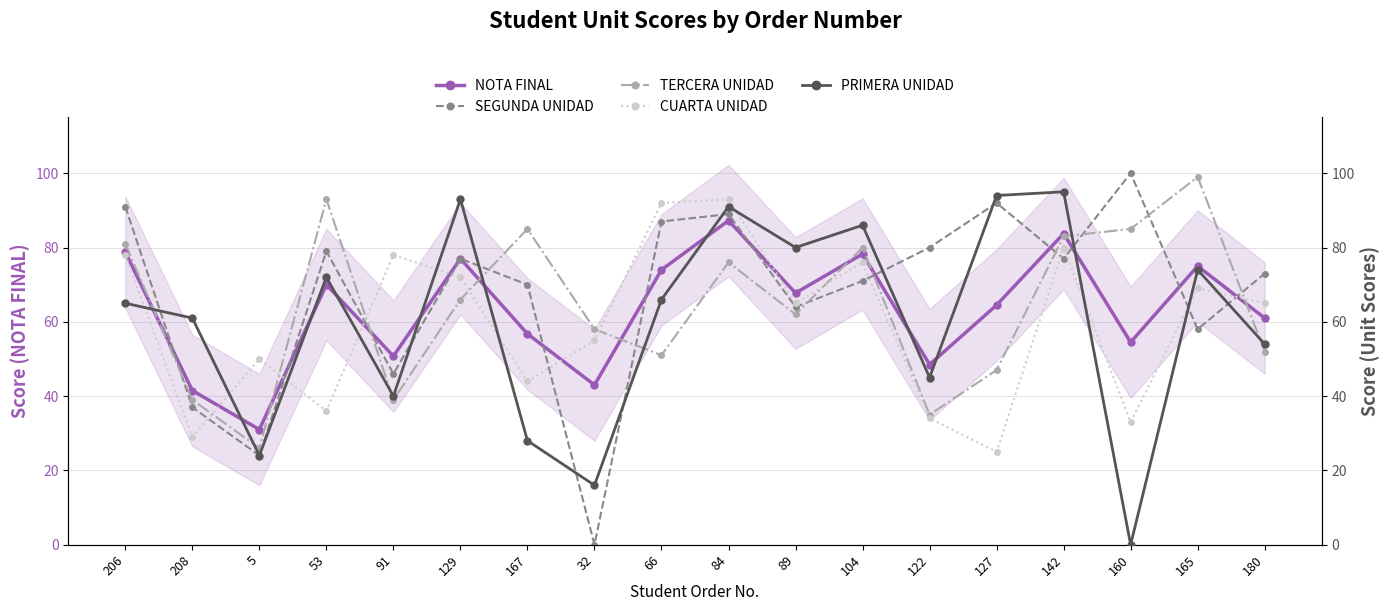

Which series has the widest spread of values?

SEGUNDA UNIDAD